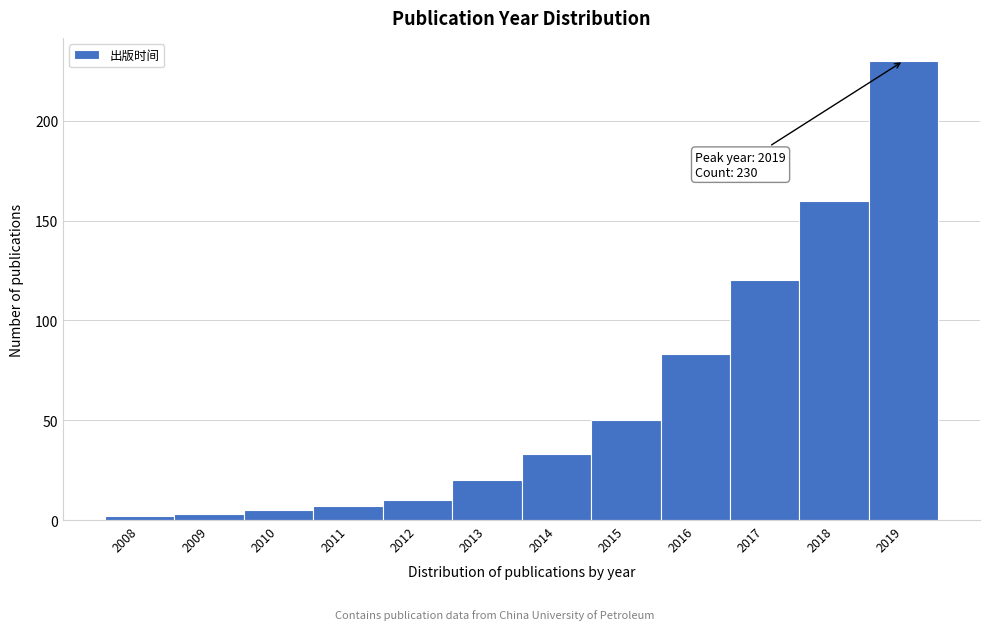

Reading left to right, list all the values displayed in this chart.

2	3	5	7	10	20	33	50	83	120	160	230